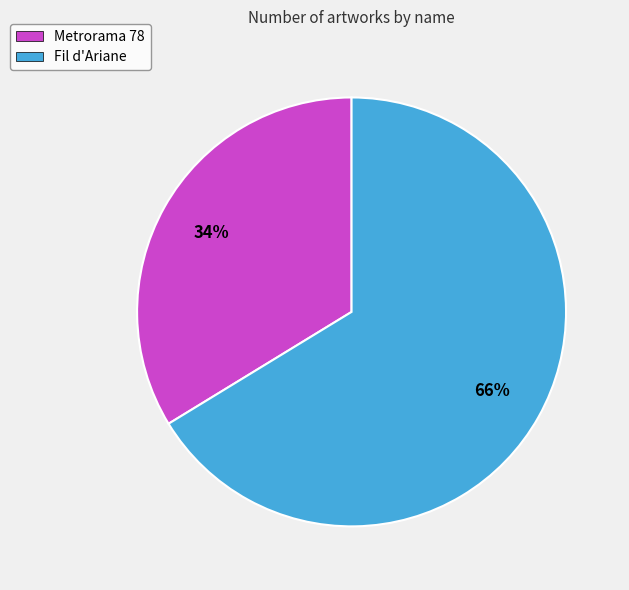

True or false: Fil d'Ariane accounts for 66% of the total.

True